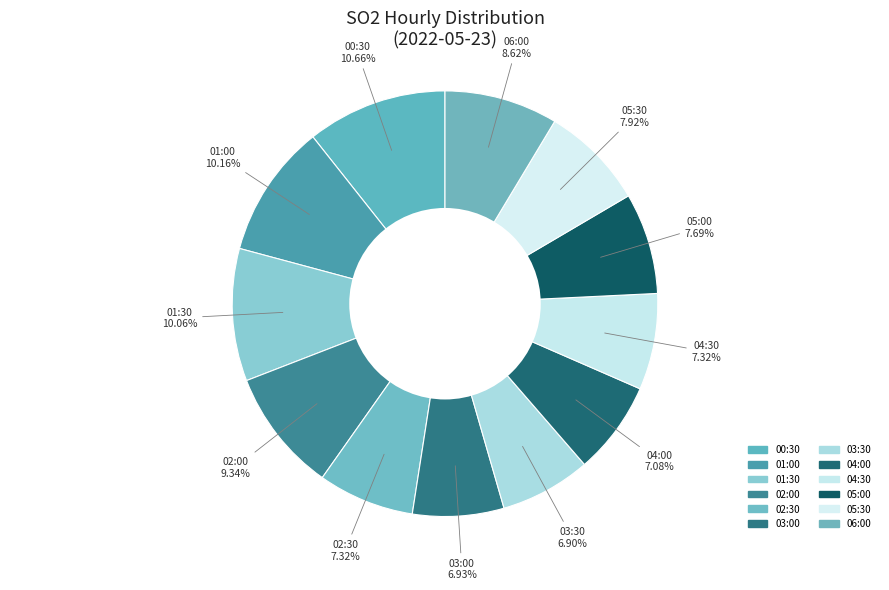

How many slices are in this pie chart?

12